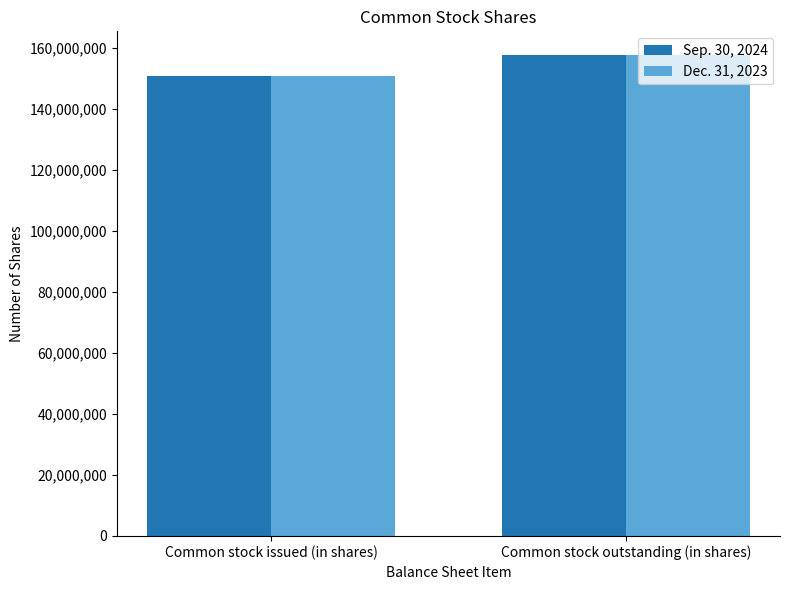

How many bars are there in each group?

2